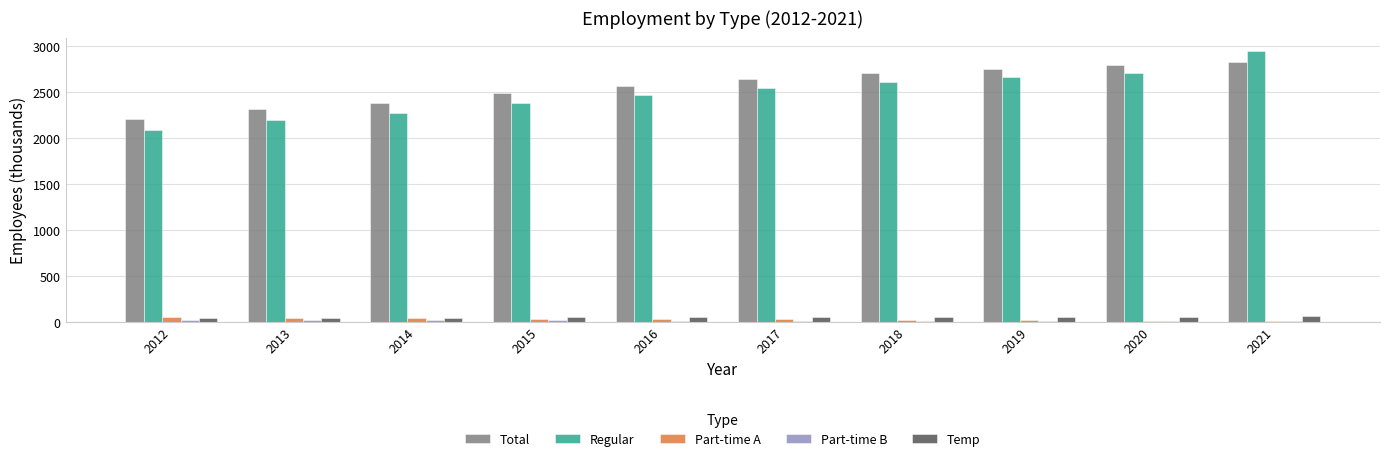

Between 2014 and 2021, which series saw the biggest shift?

Regular